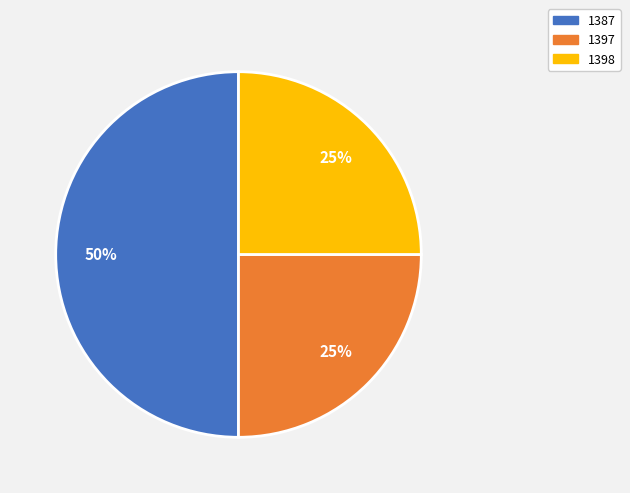

Count the number of slices in the pie.

3